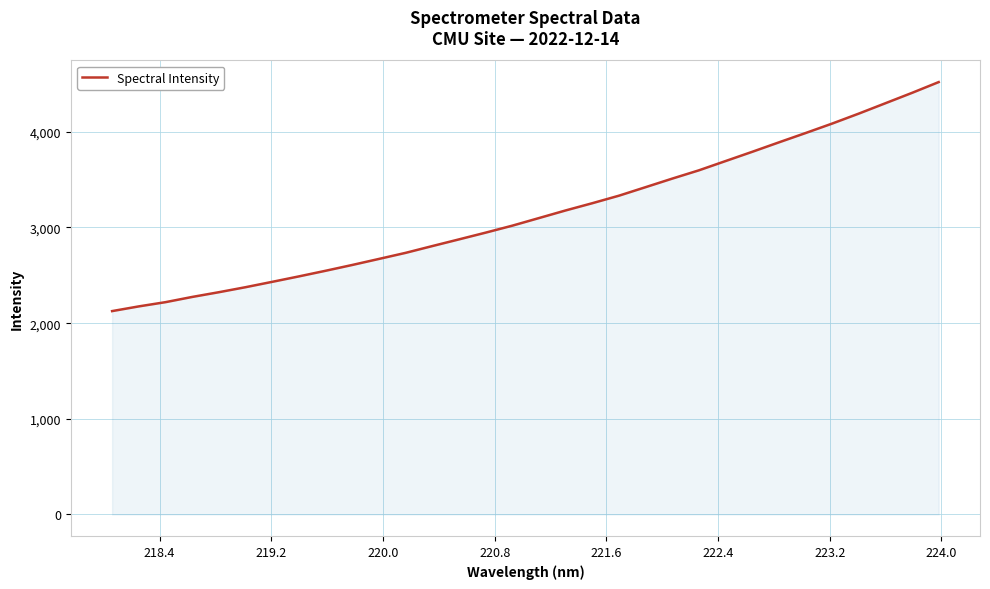

What is the difference between the maximum and minimum values?

2393.8